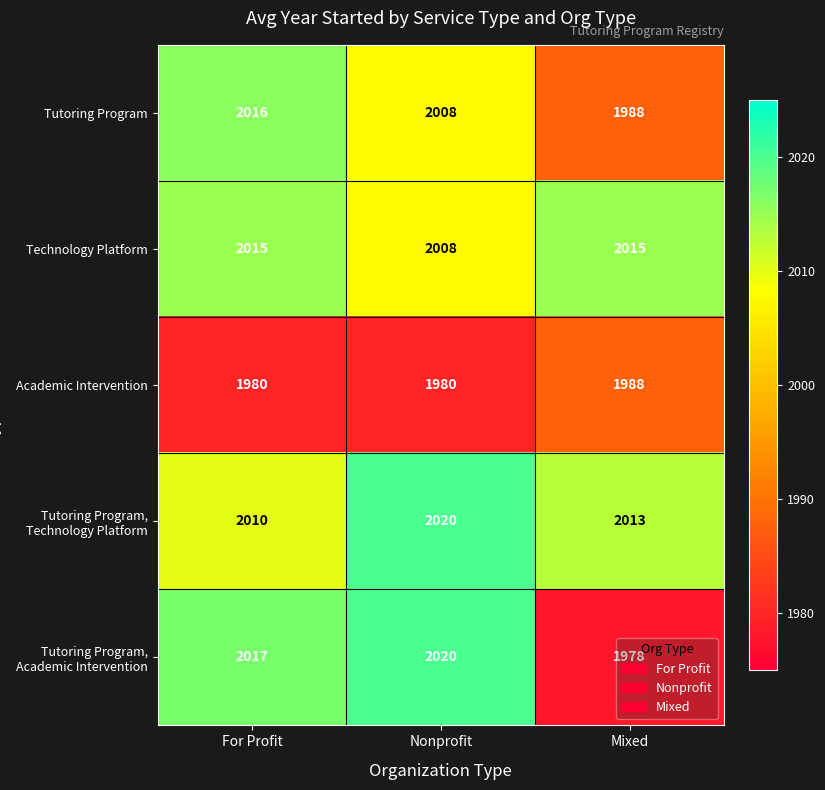

Rank the categories by Tutoring Program, Technology Platform value from highest to lowest.

Nonprofit, Mixed, For Profit